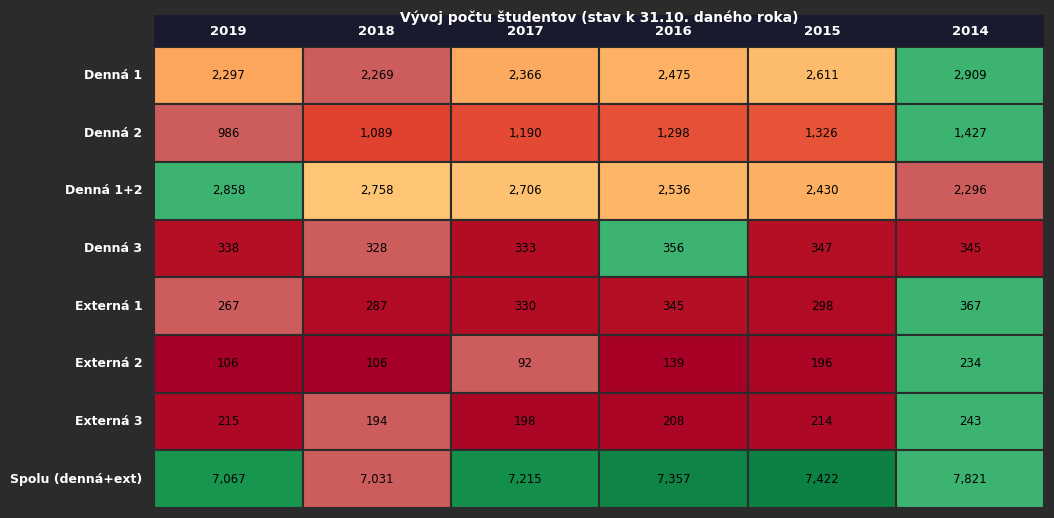

What is the difference between the second highest and second lowest values in the Denná 1 series?

314